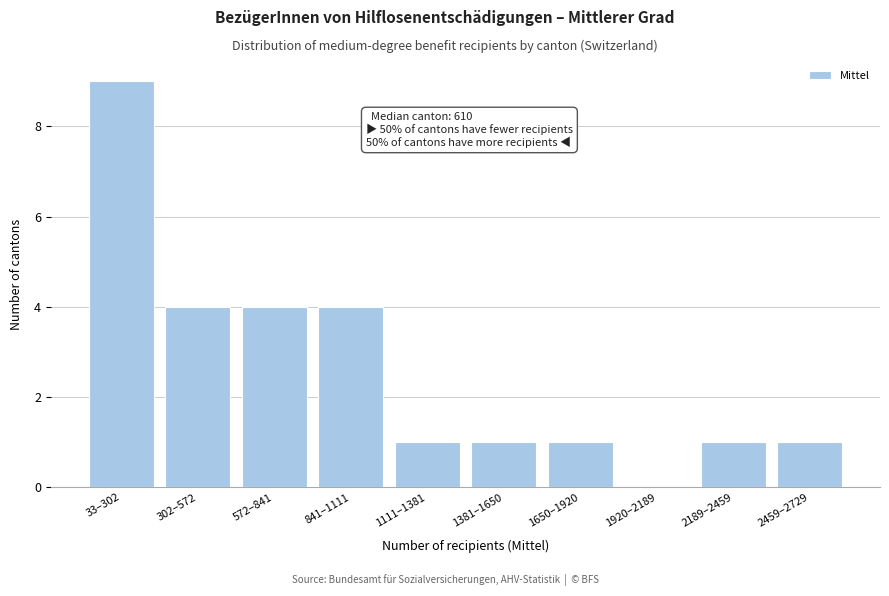

Reading right to left, what are all the values shown in this chart?

2459–2729=1	2189–2459=1	1920–2189=0	1650–1920=1	1381–1650=1	1111–1381=1	841–1111=4	572–841=4	302–572=4	33–302=9